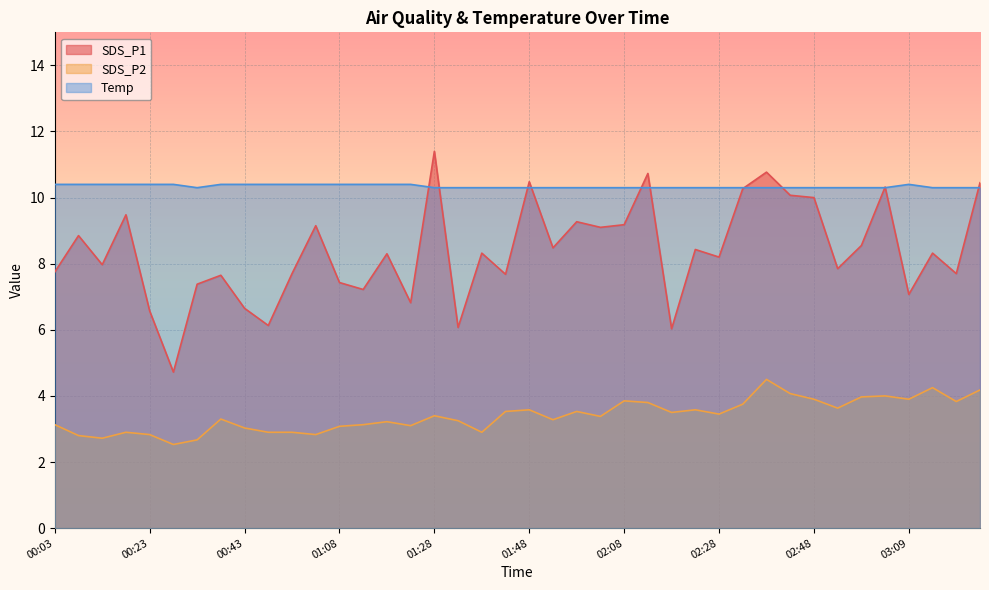

True or false: SDS_P2 has a value of 1.1 at 00:33.

False